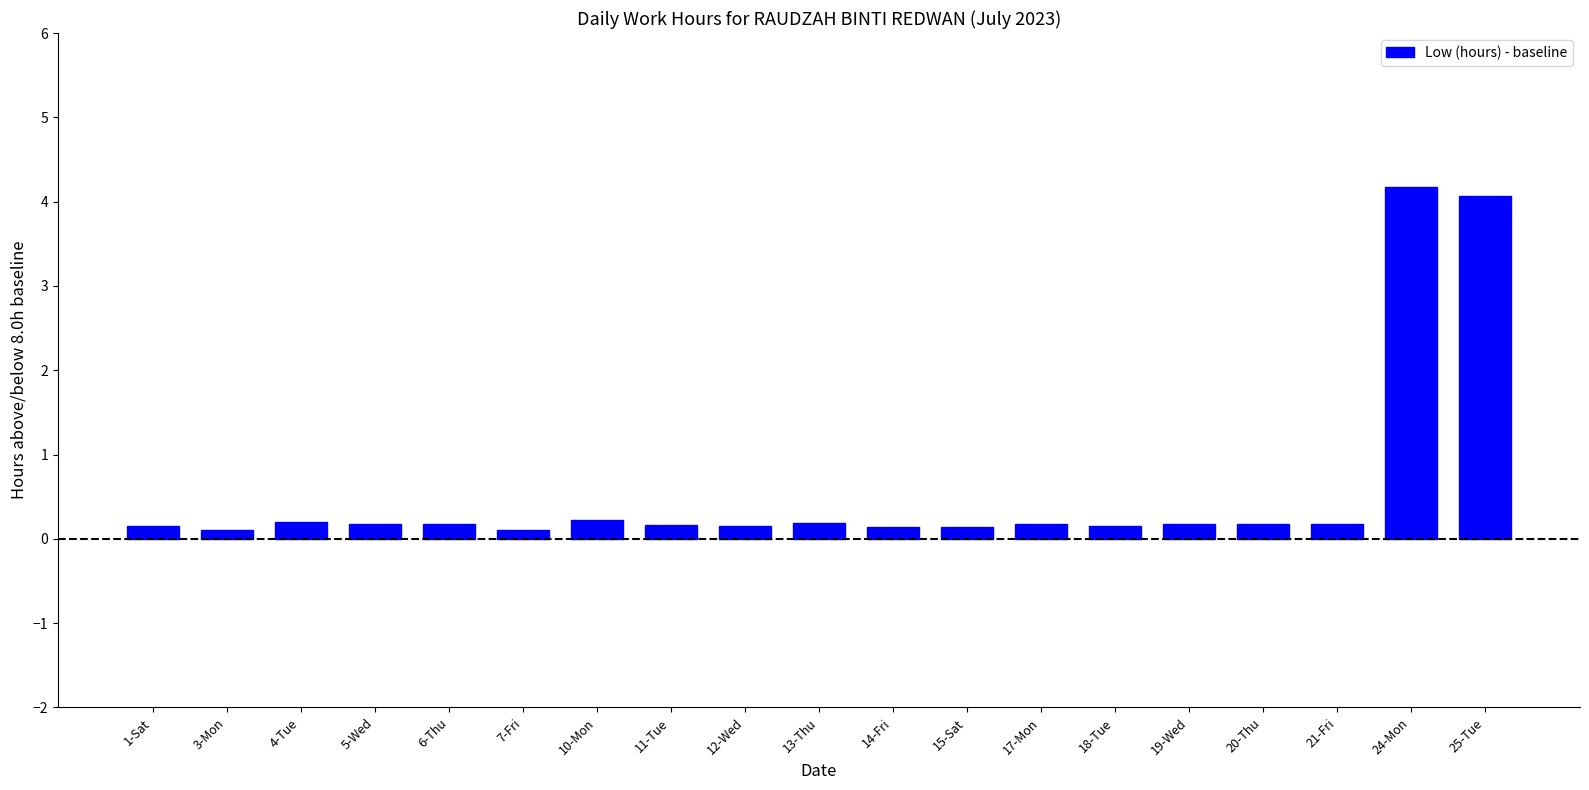

What is the smallest value displayed?

0.1